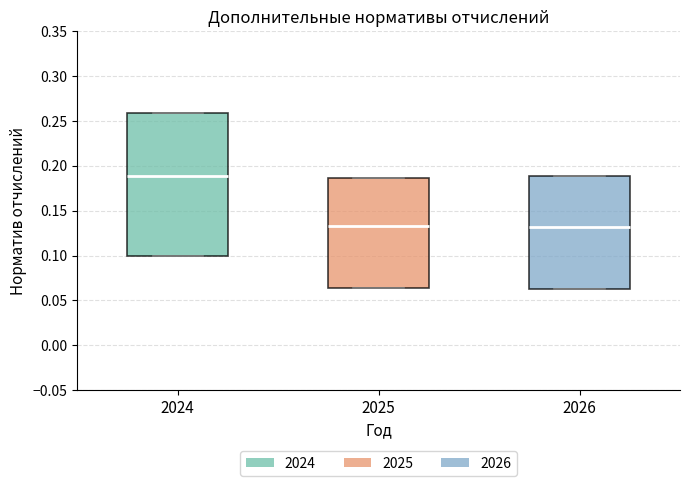

Comparing the boxes themselves (not the whiskers), which one is the tallest?

2024